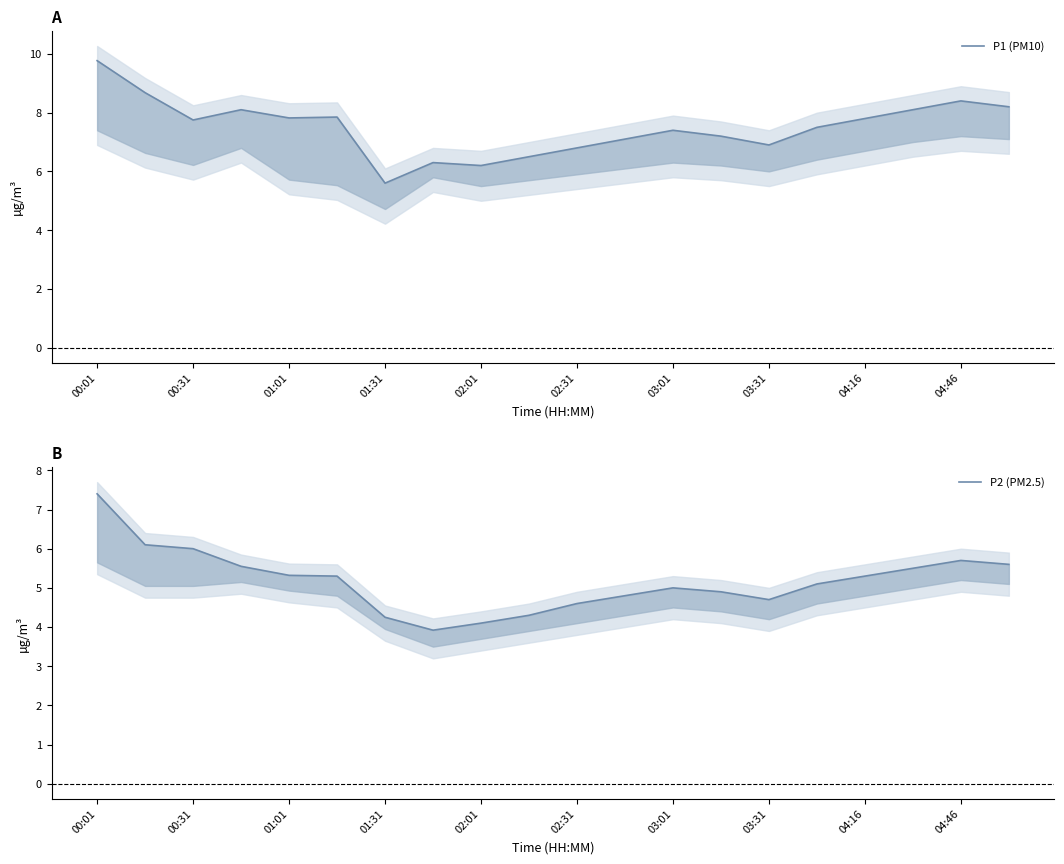

What is the difference between the maximum and second lowest values in the P2 (PM2.5) series?

3.3